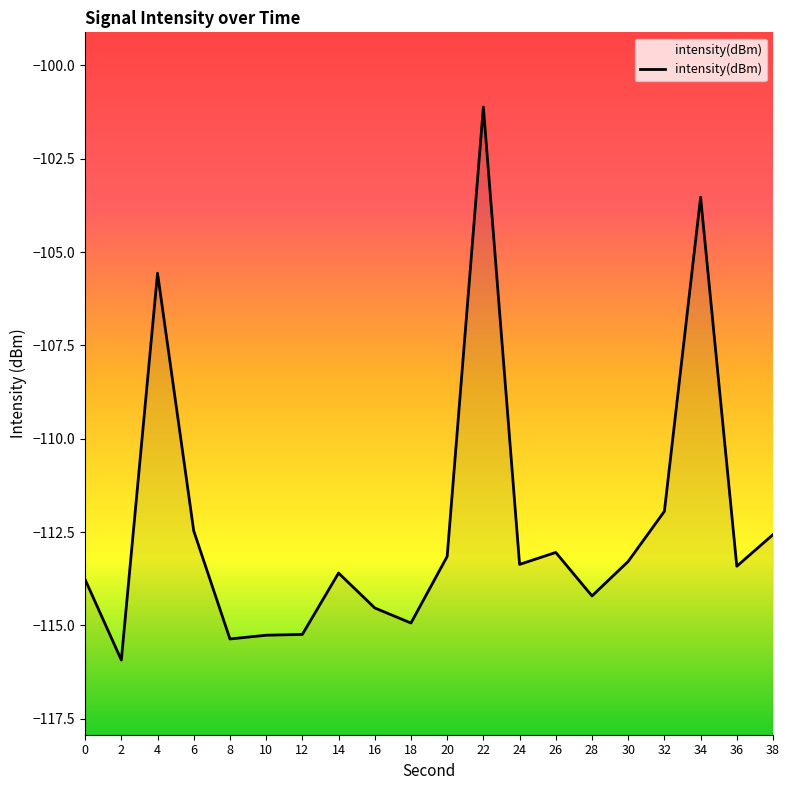

Reading left to right, what are all the values shown in this chart?

0=-113.8	2=-115.9	4=-105.6	6=-112.5	8=-115.4	10=-115.3	12=-115.2	14=-113.6	16=-114.5	18=-114.9	20=-113.2	22=-101.1	24=-113.4	26=-113.0	28=-114.2	30=-113.3	32=-111.9	34=-103.5	36=-113.4	38=-112.6